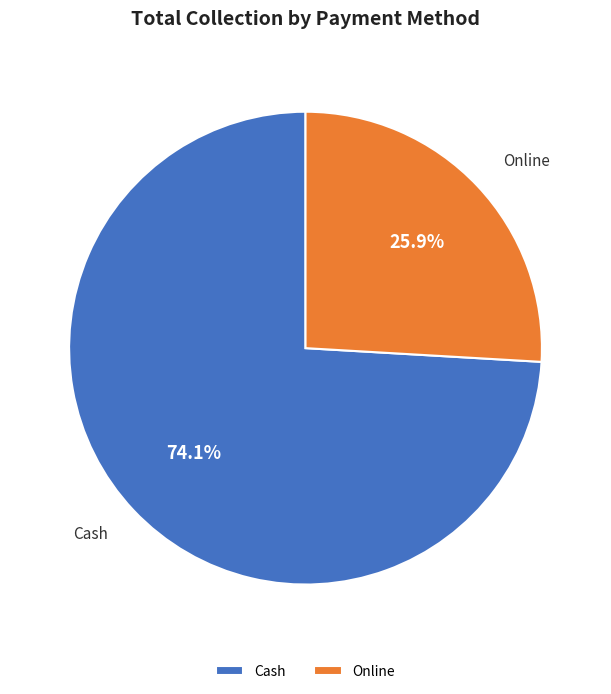

To the nearest percent, what is the combined percentage of Cash and Online?

100%